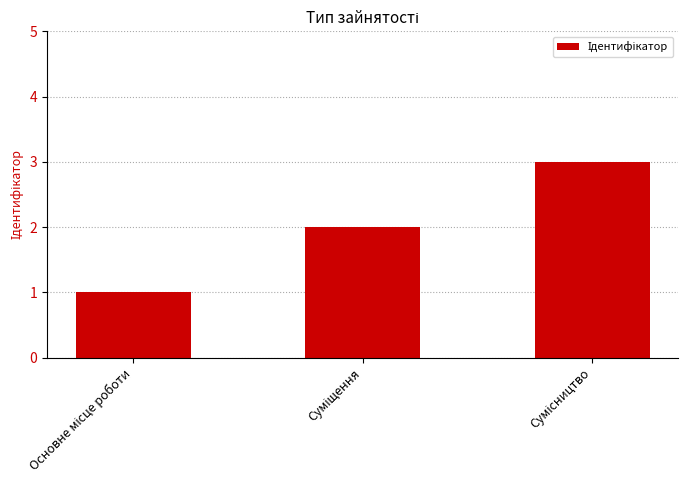

What is the sum of all values?

6